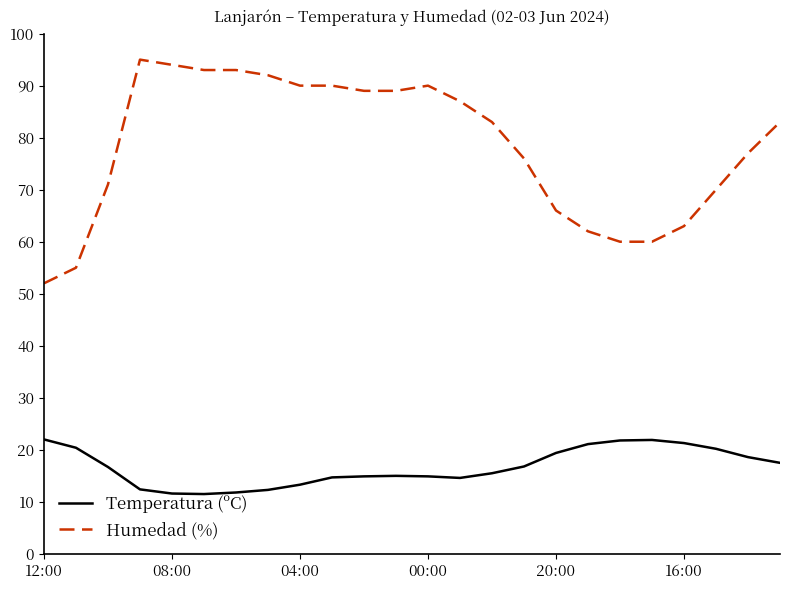

What is the highest value of the Humedad (%) series?

95.0